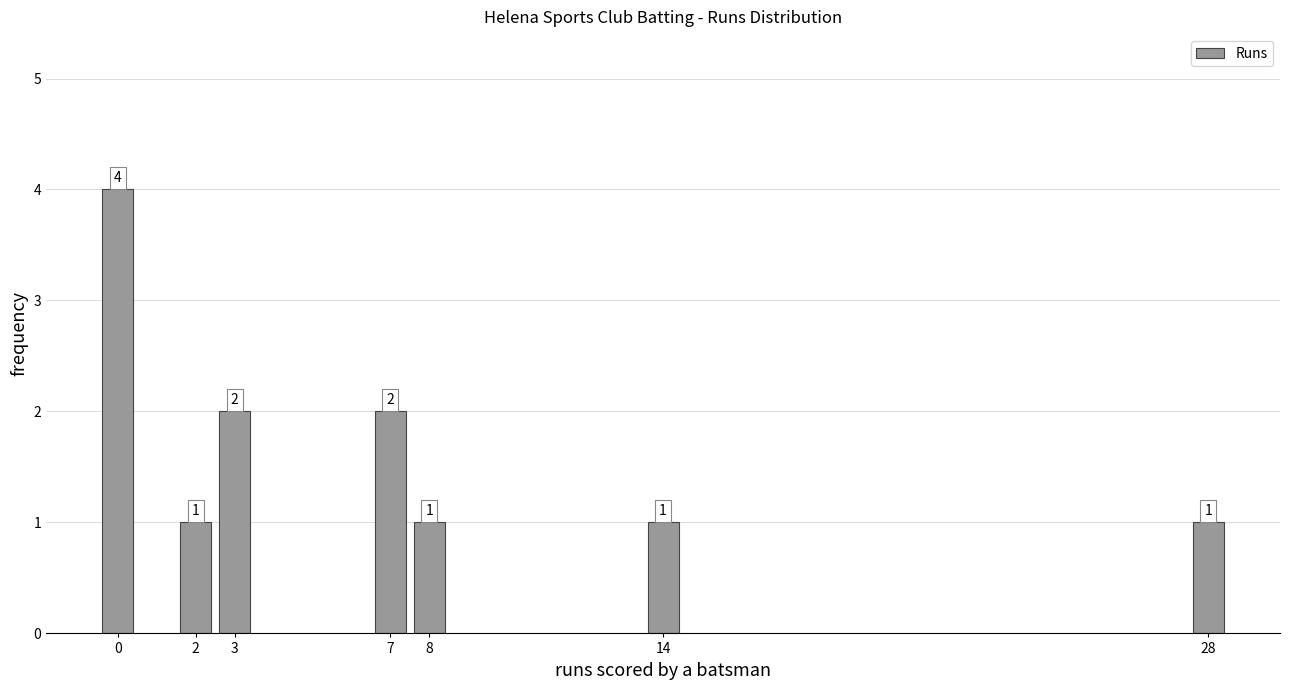

Reading left to right, what are all the values shown in this chart?

4	1	2	2	1	1	1